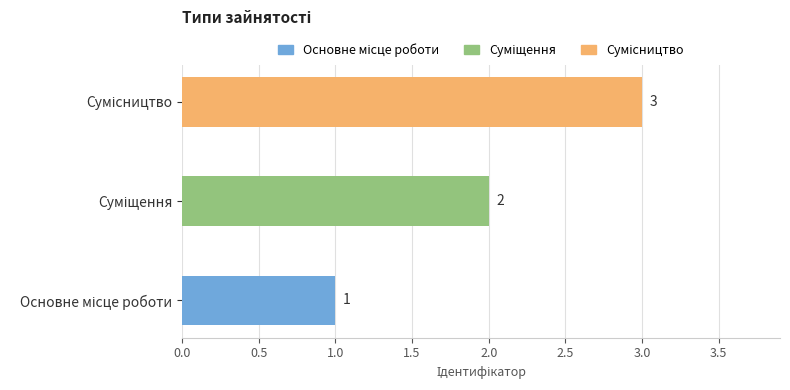

What is the minimum value shown in the chart?

1